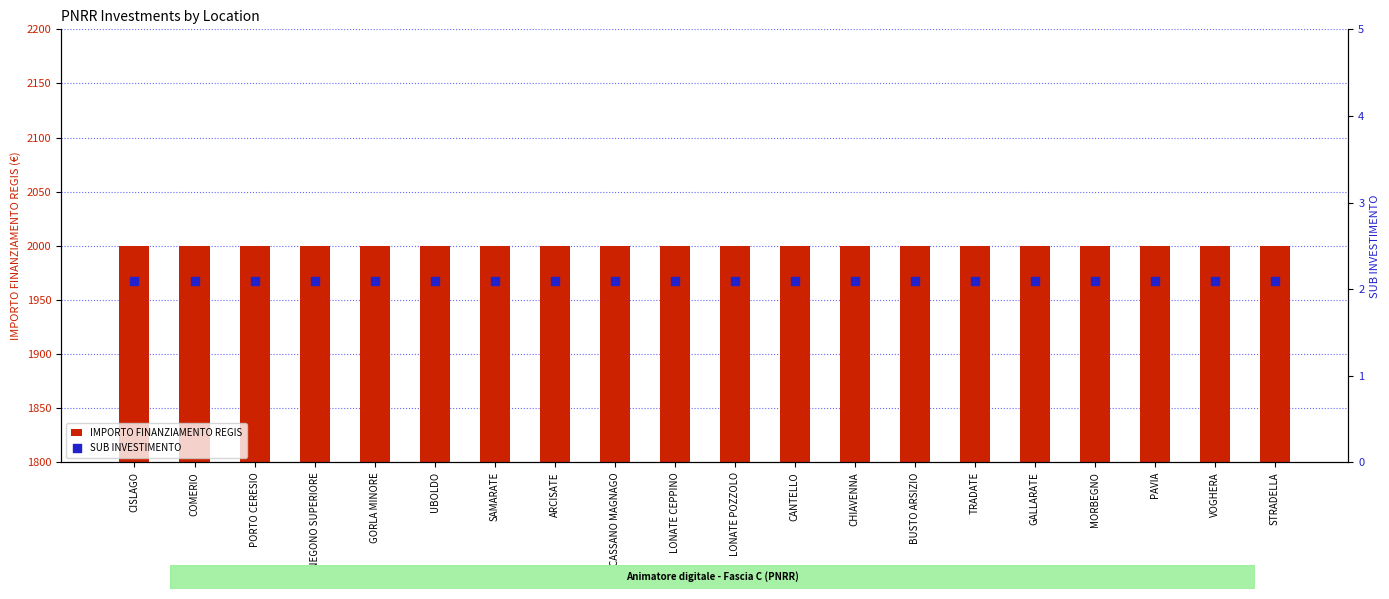

What is the total value across all series at GORLA MINORE?

2002.1